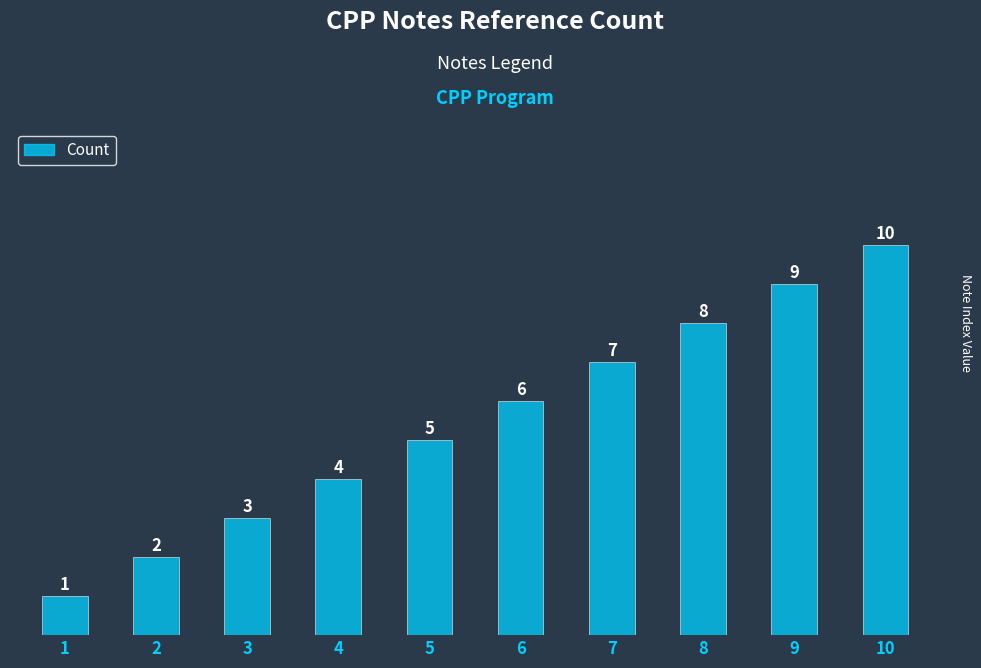

What is the difference between the maximum and minimum values?

9